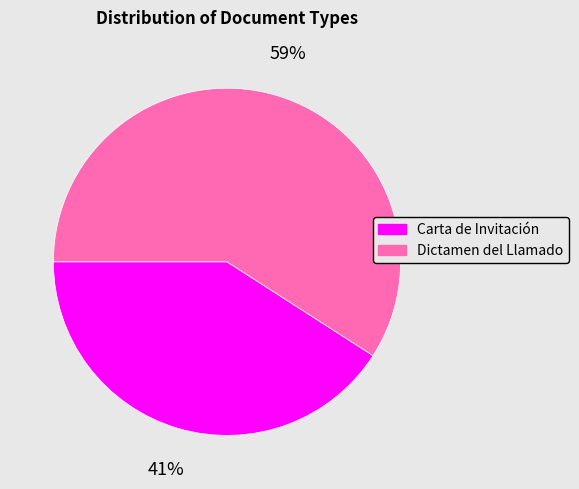

Which category has the biggest portion of the pie?

Dictamen del Llamado